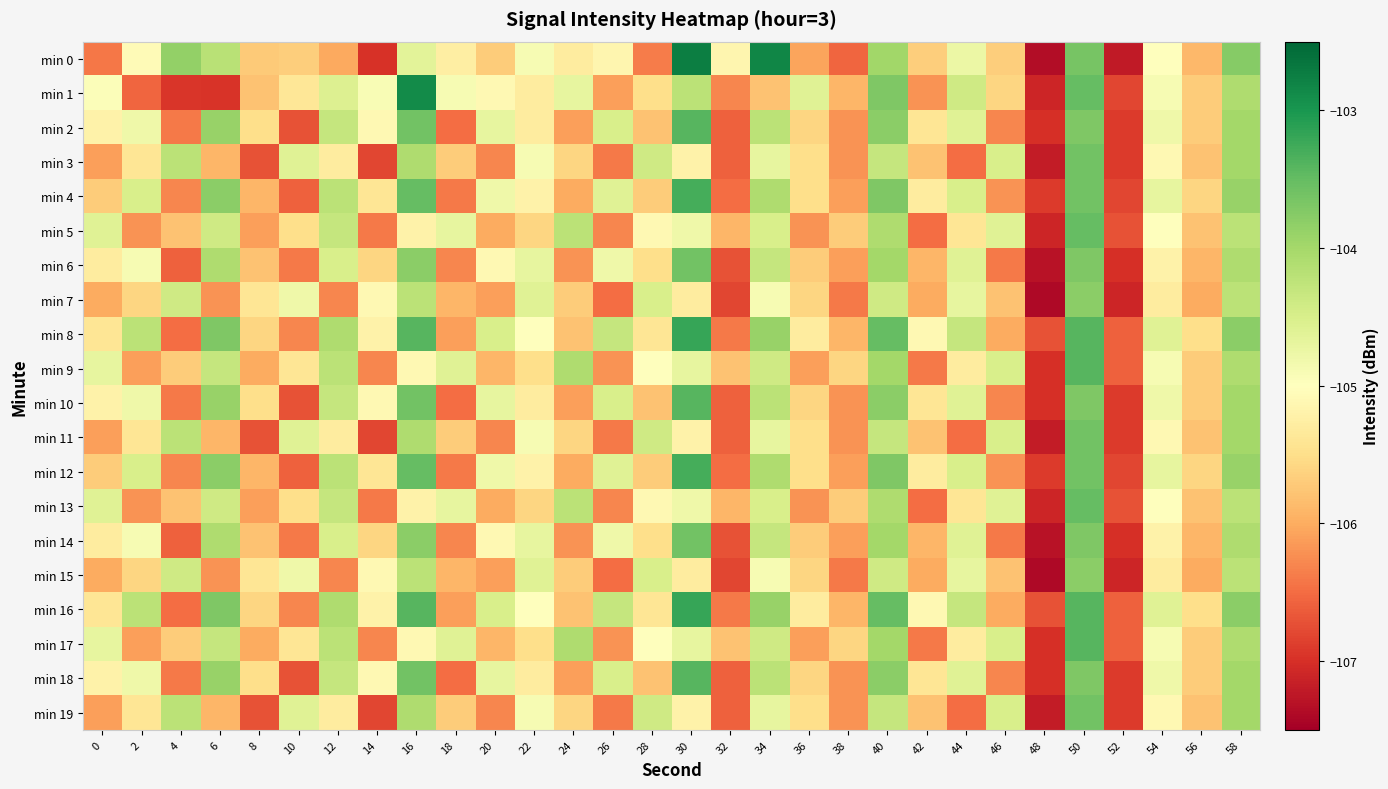

What is the difference between the highest and lowest values at 0?

1.8